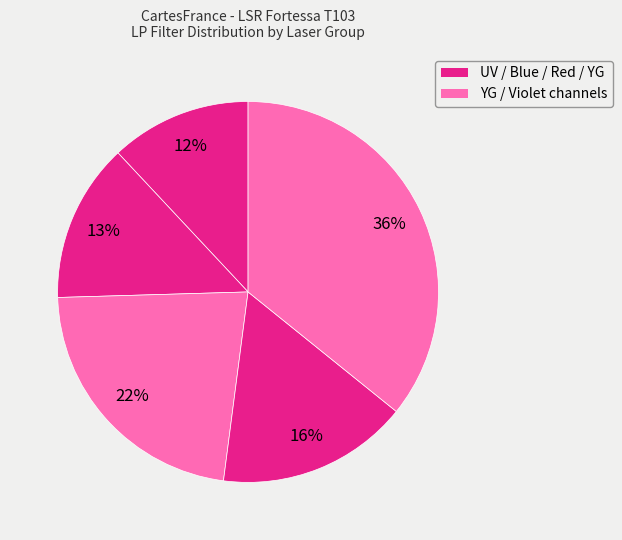

Count the number of slices in the pie.

5